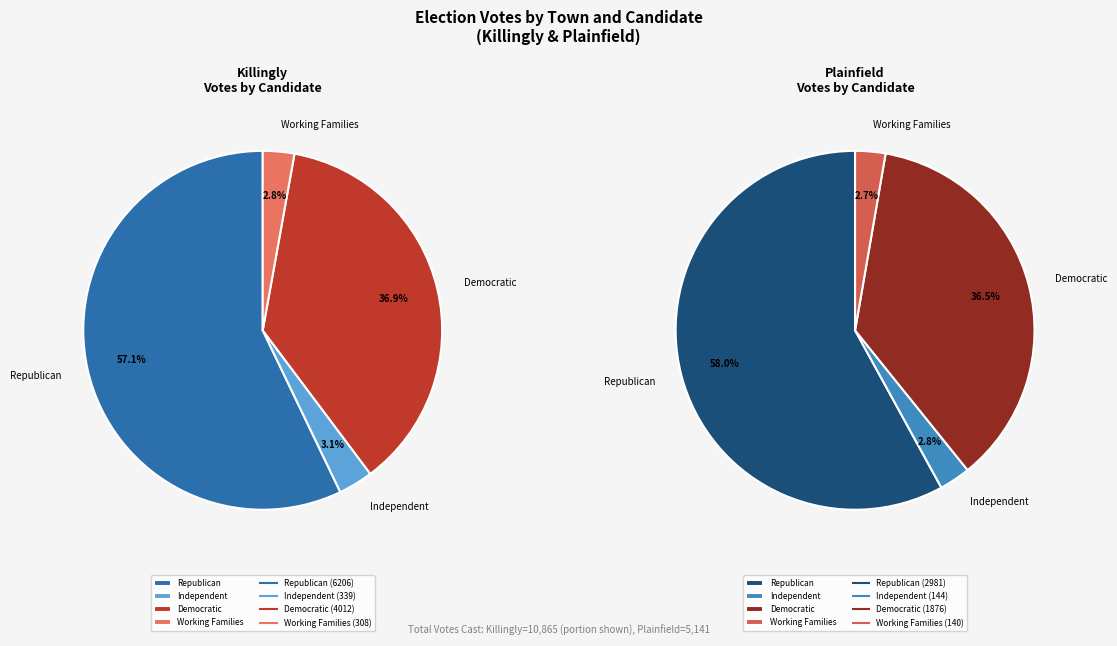

What is the total percentage of Killingly and Plainfield?

100.0%